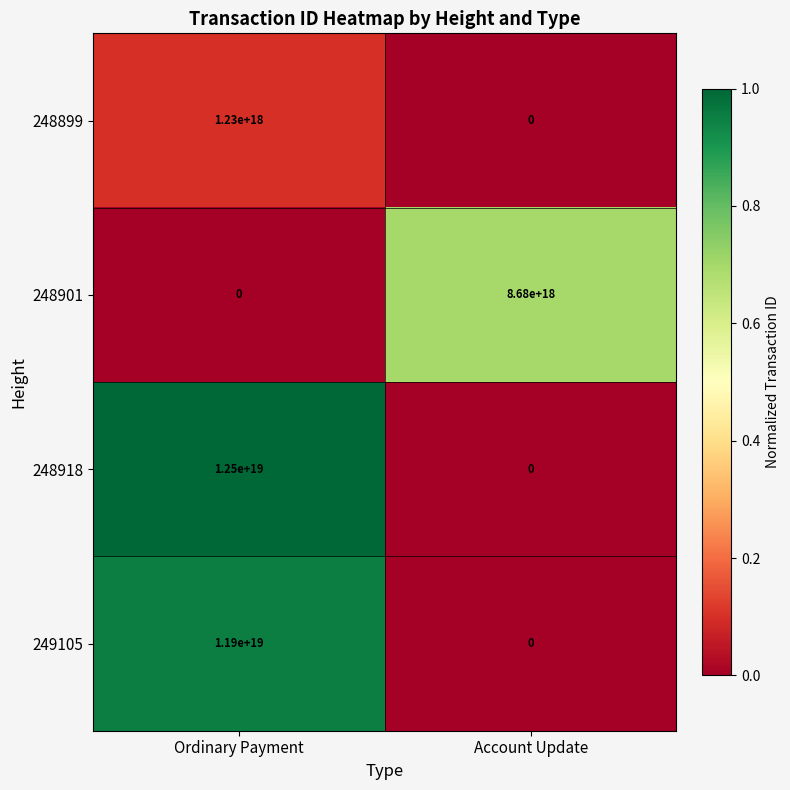

Which series has the widest spread of values?

248918